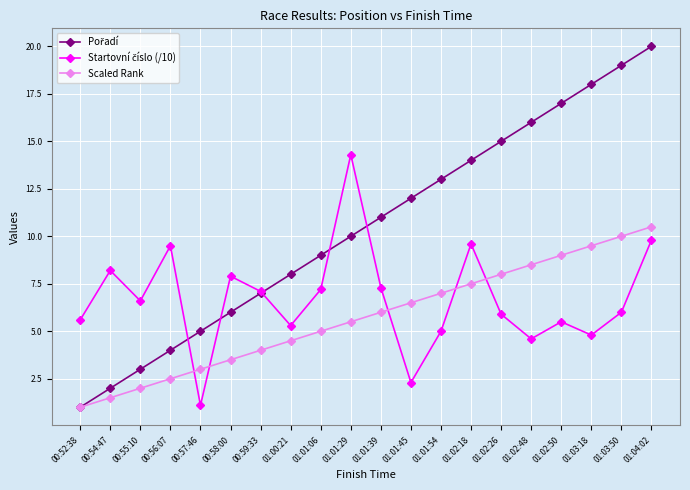

Is this an area chart (filled region under the line)?

No